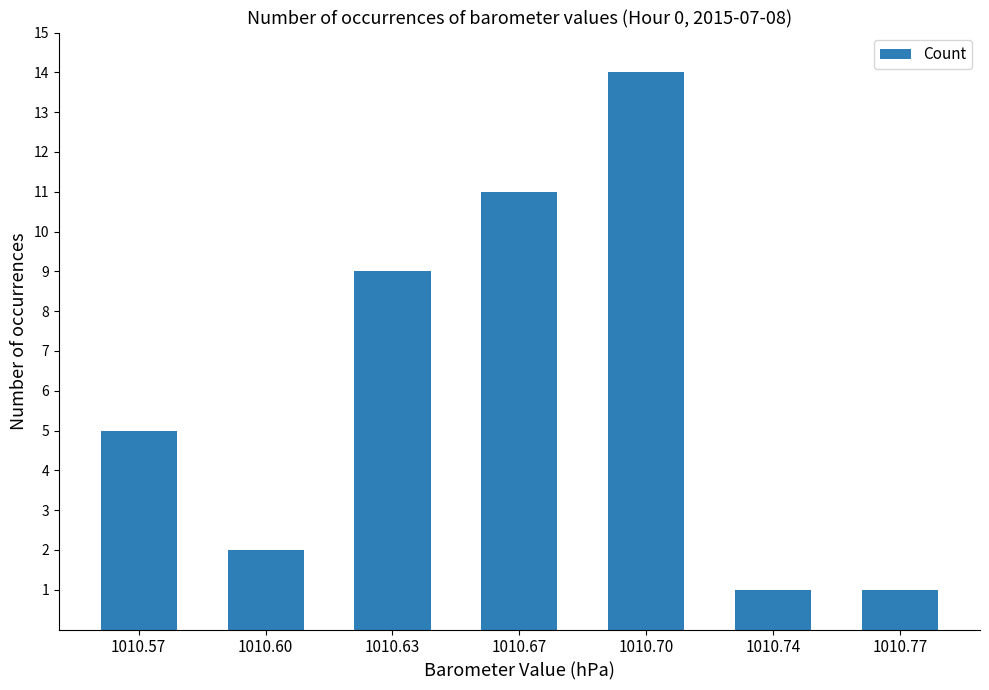

What value does the data have at 1010.70?

14